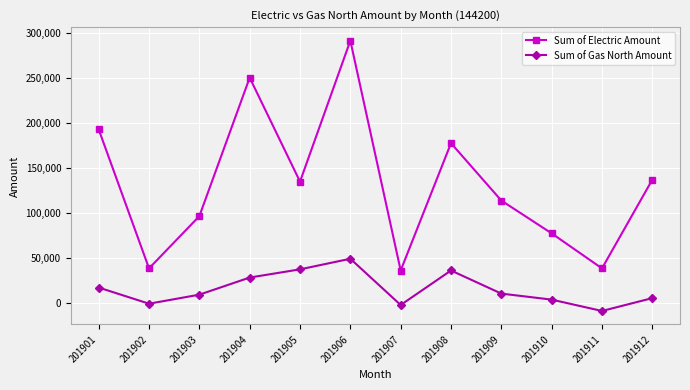

True or false: Sum of Gas North Amount and Sum of Electric Amount cross at least once.

False